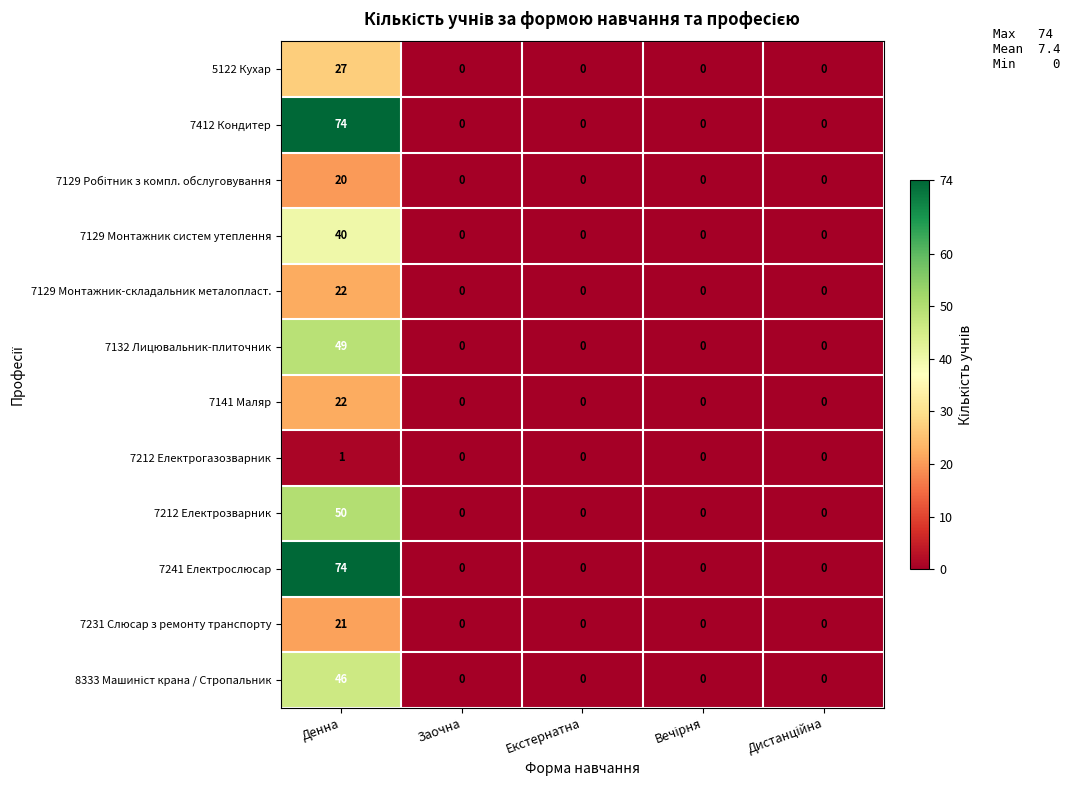

At which category is the sum across all series the highest?

Денна